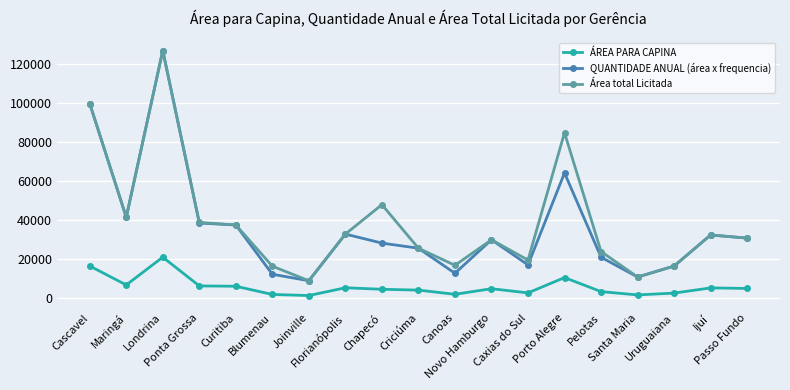

Is the value of QUANTIDADE ANUAL (área x frequencia) at Ponta Grossa greater than the value of Área total Licitada at Caxias do Sul?

Yes